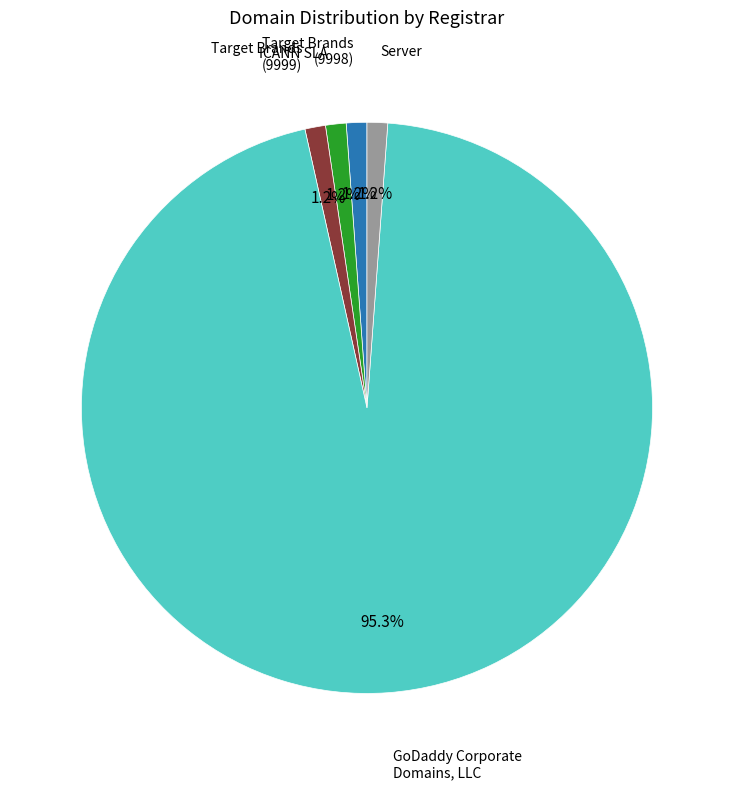

Is there a majority slice in this chart?

Yes